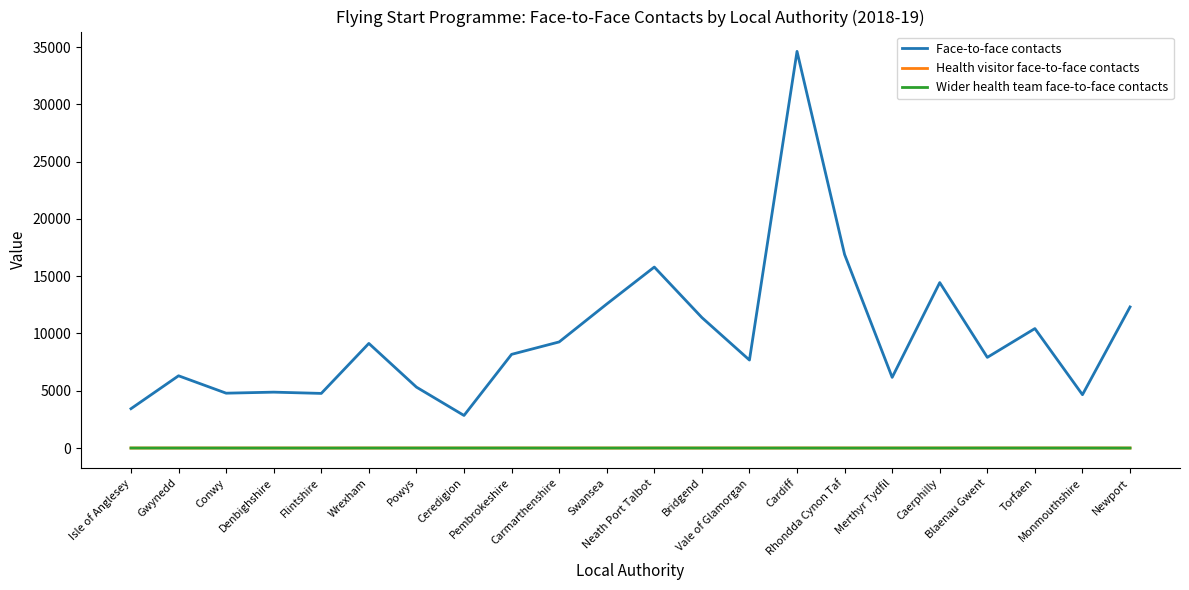

What are all the series names shown in the legend?

Face-to-face contacts, Health visitor face-to-face contacts, Wider health team face-to-face contacts